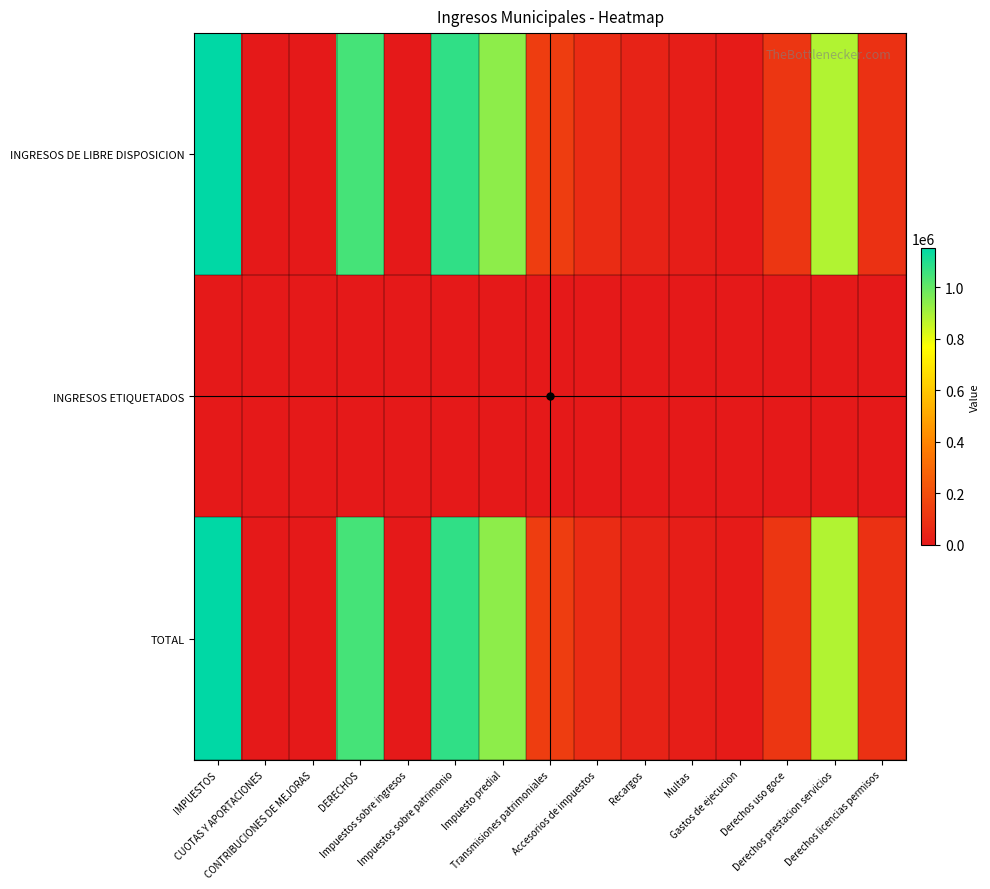

Which series has the widest spread of values?

INGRESOS DE LIBRE DISPOSICION